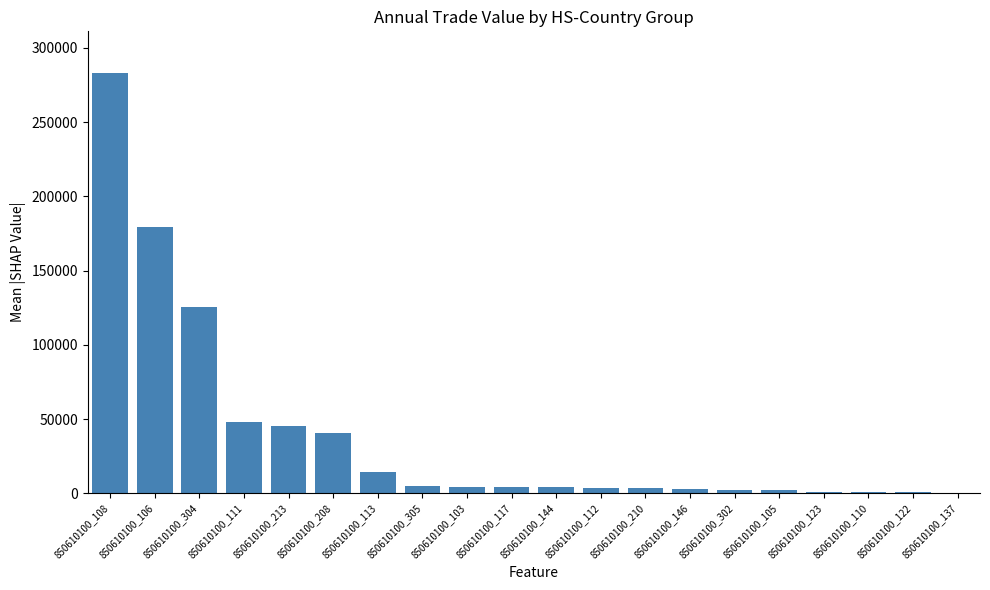

How many distinct data groups are displayed?

1